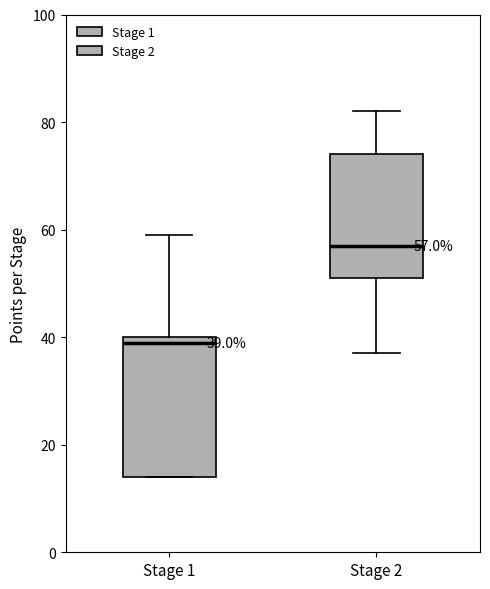

Which box's median line is the lowest?

Stage 1